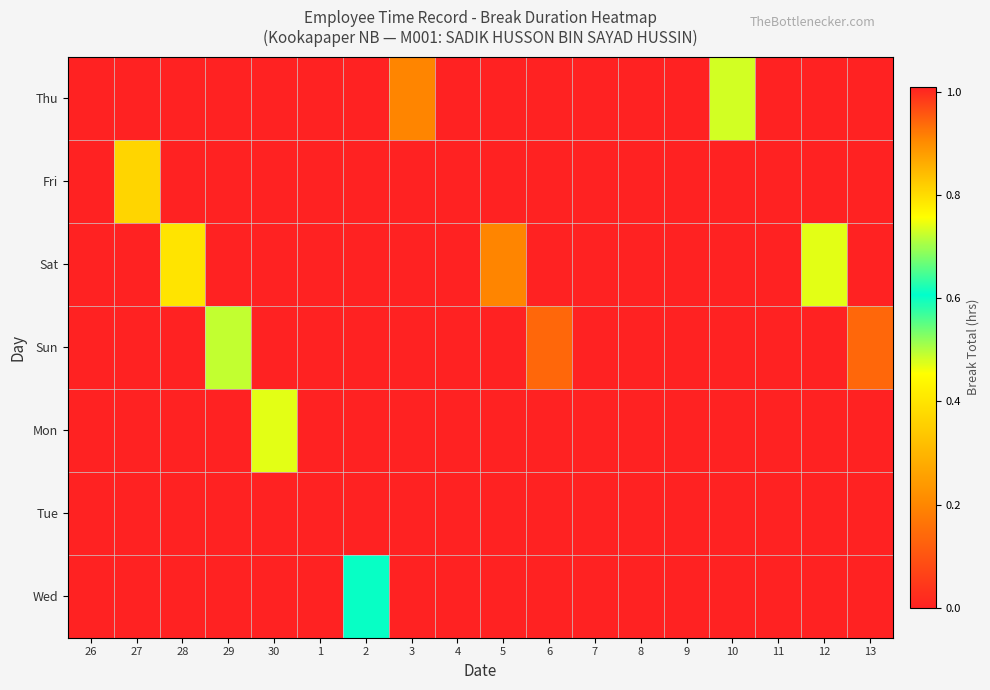

At 8, list the series in order from largest to smallest.

Tue, Thu, Fri, Sat, Sun, Mon, Wed